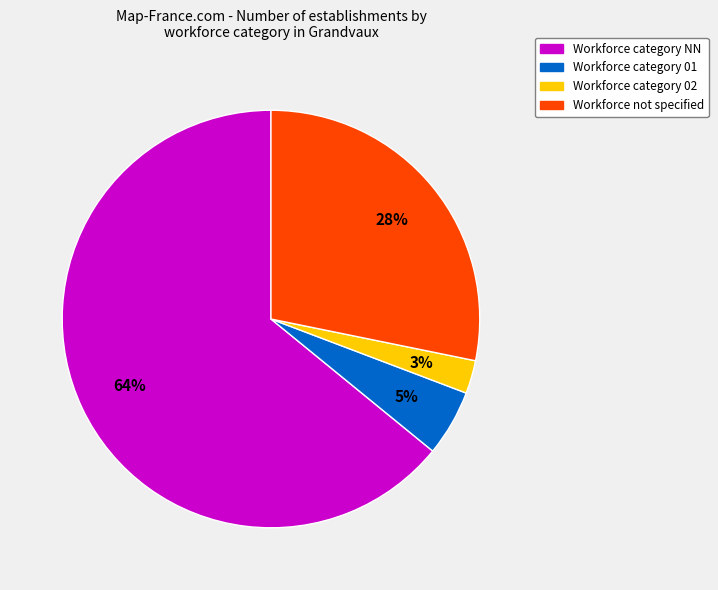

Between Workforce not specified and Workforce category 01, which is larger?

Workforce not specified